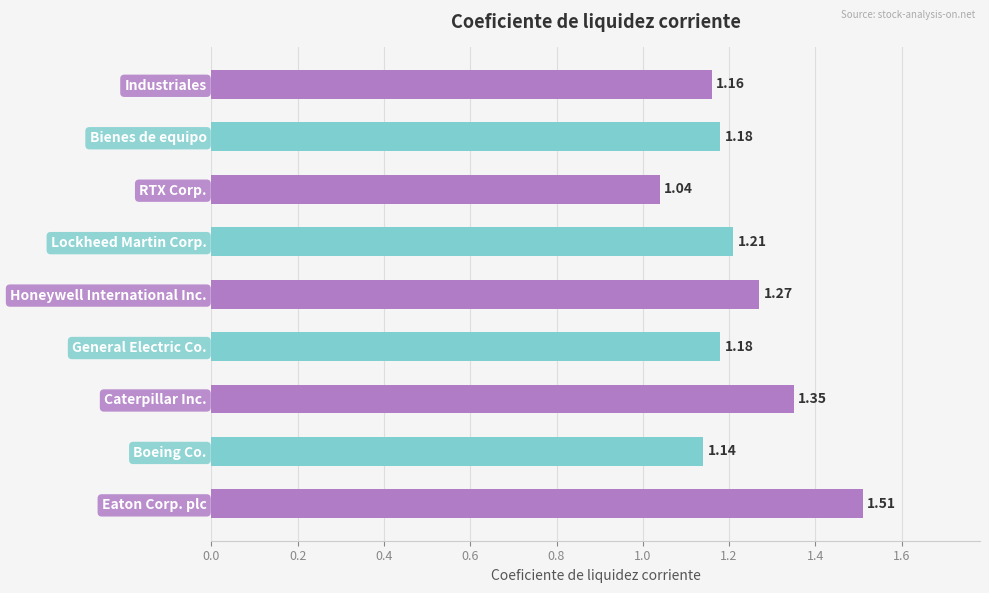

Which category has the highest value across all series?

Eaton Corp. plc